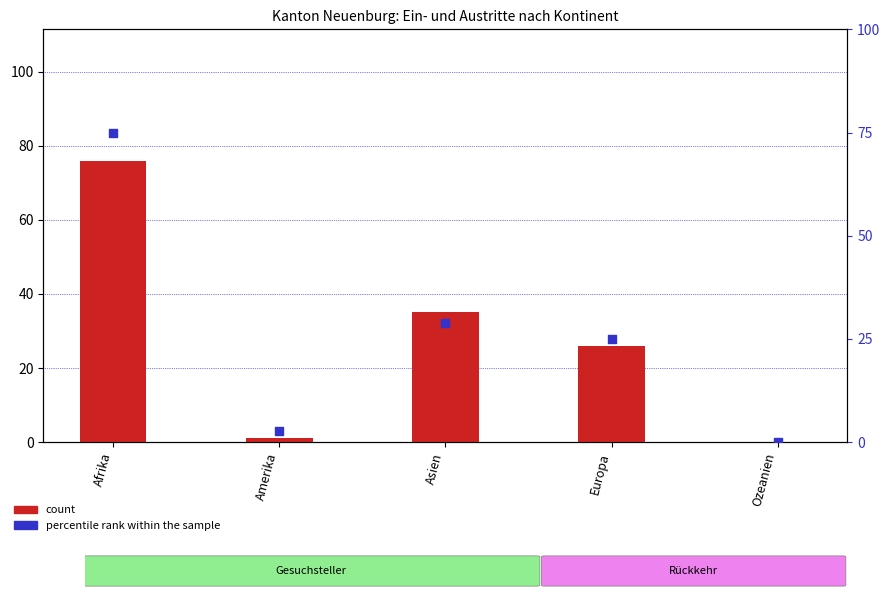

At which category is the sum across all series the highest?

Afrika